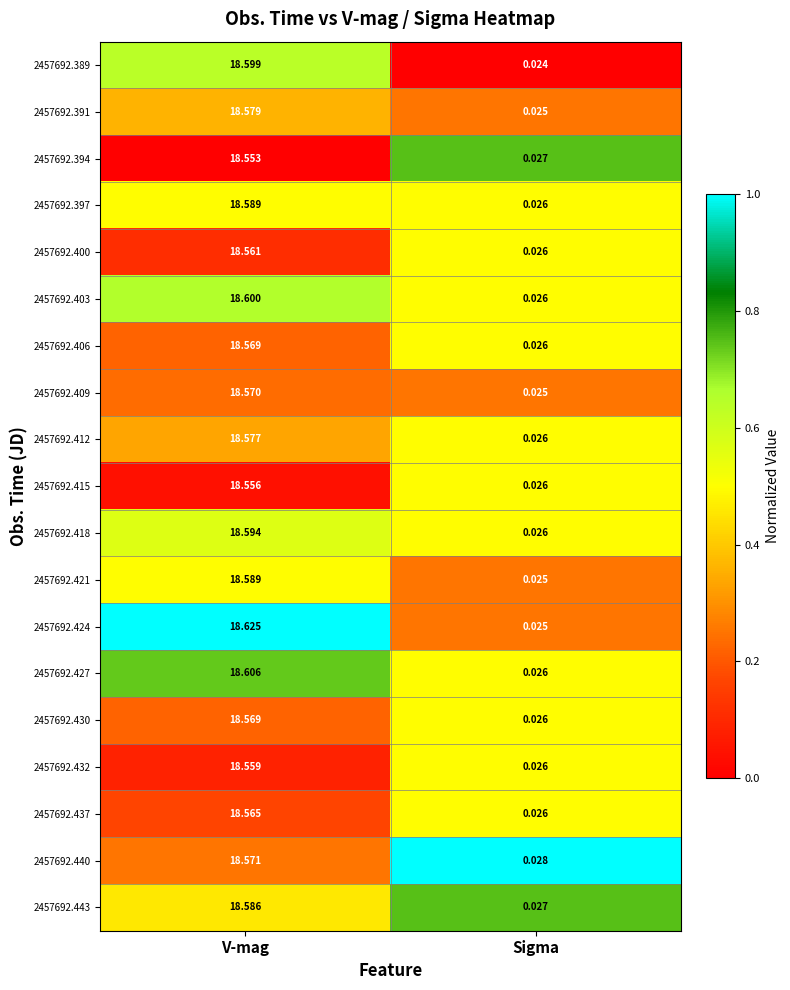

Is the value of 2457692.437 at V-mag greater than the value of 2457692.391 at Sigma?

Yes